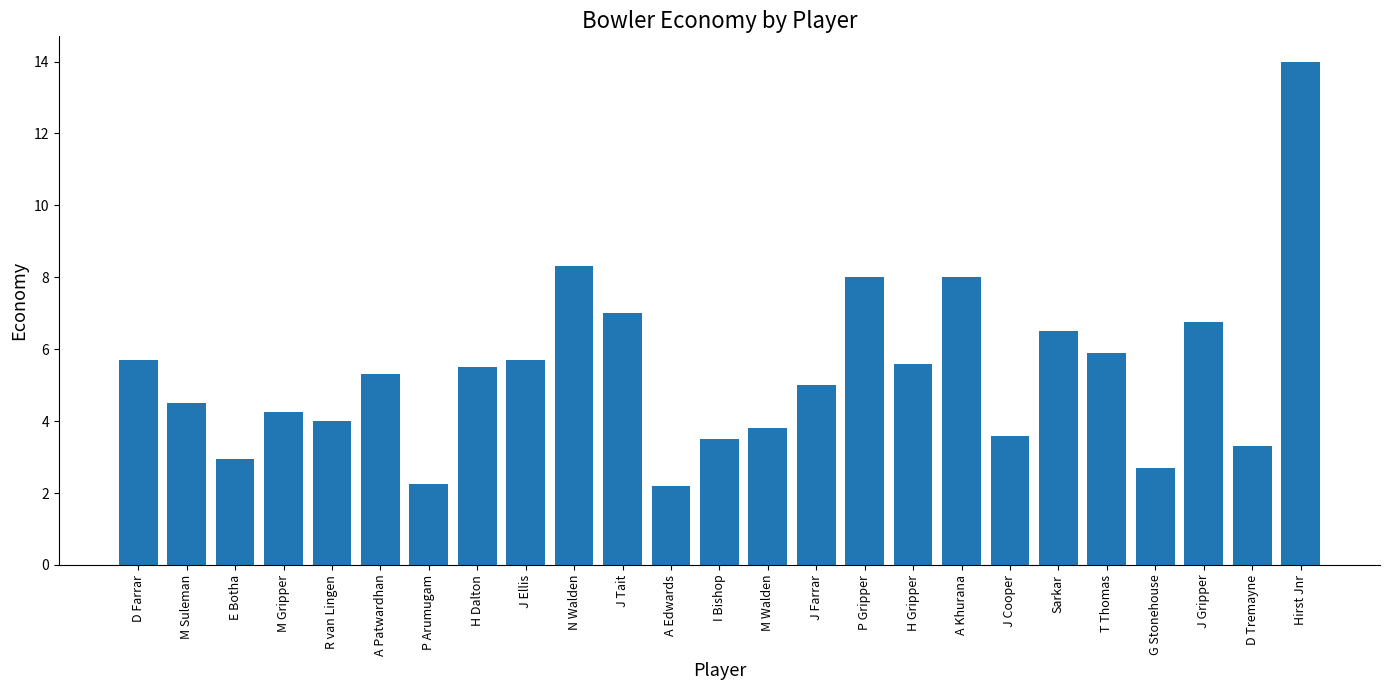

Is it true that the value at A Khurana is 3.2?

False